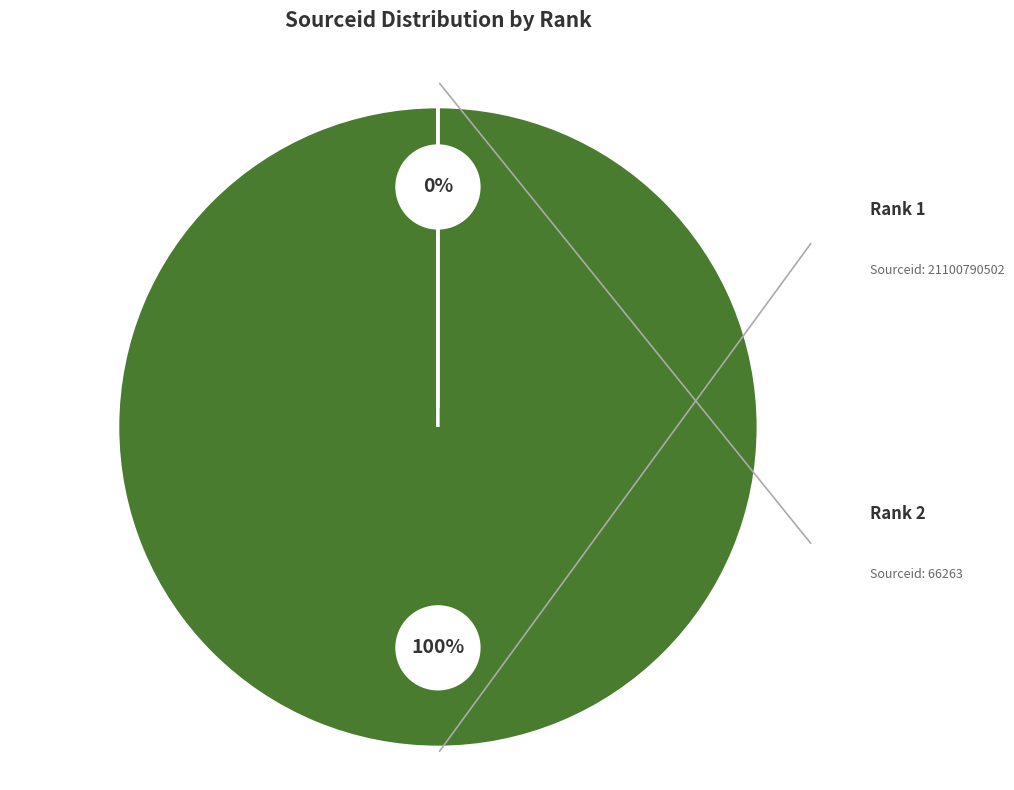

What is the change in value from 1 to 2?

-21100724239